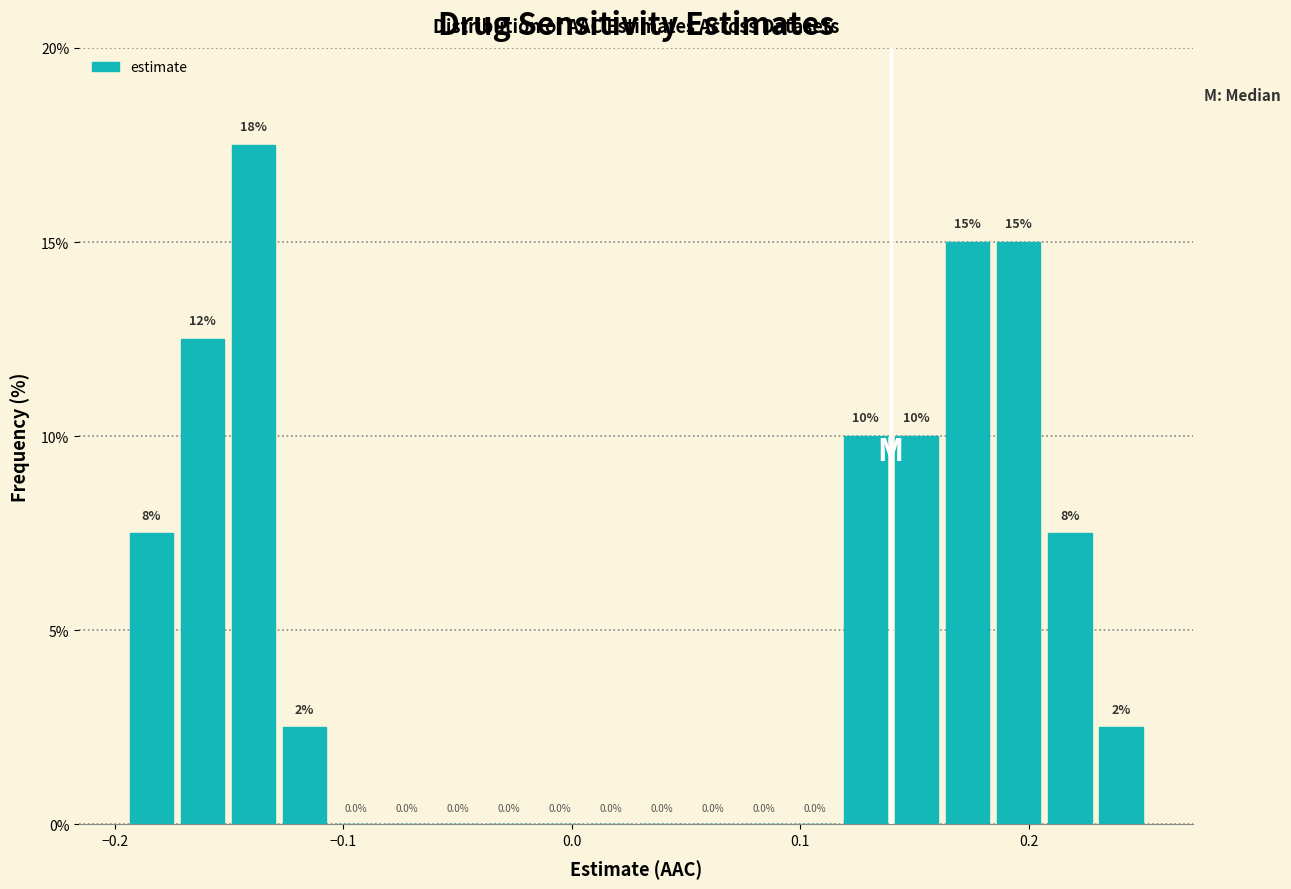

Around what value on the x-axis is the tallest bar? Give the approximate position of its centre, as read against the axis.

-0.14